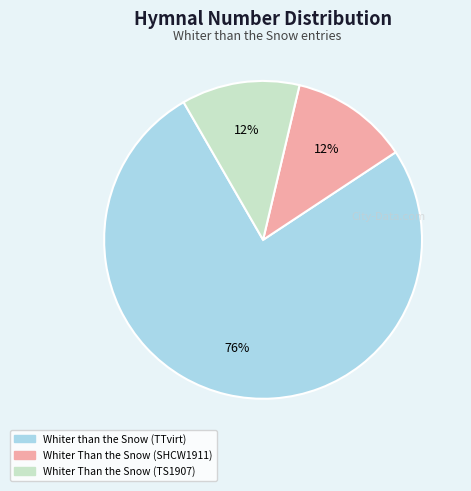

Is the sum of Whiter Than the Snow (SHCW1911) and Whiter Than the Snow (TS1907) greater than half?

No